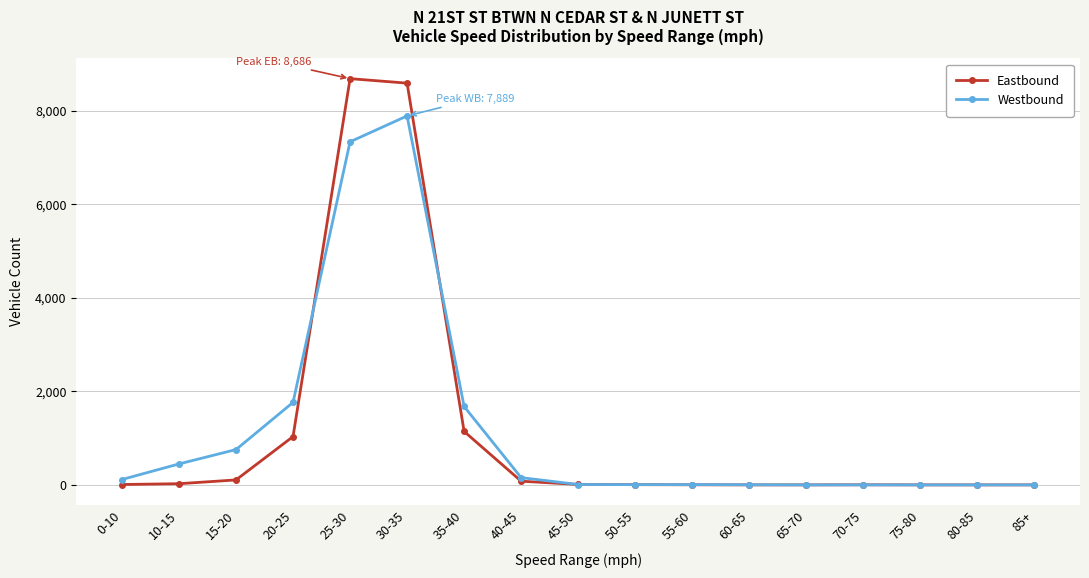

True or false: Westbound has a value of 266 at 15-20.

False